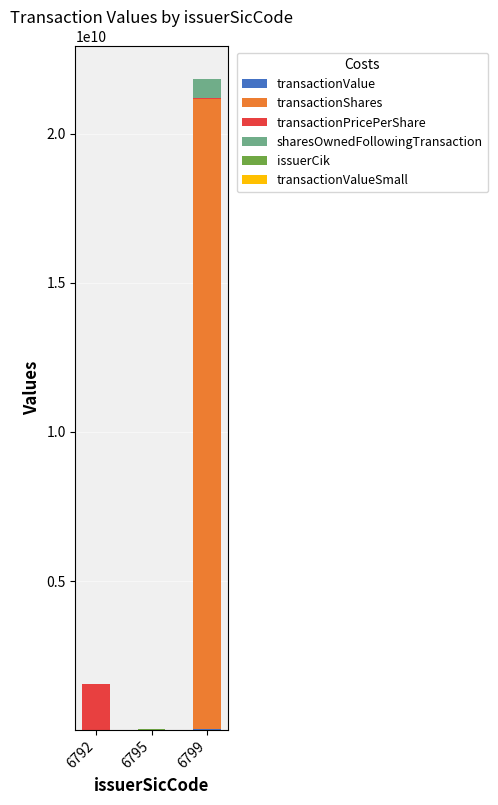

At which category is the sum across all series the highest?

6799